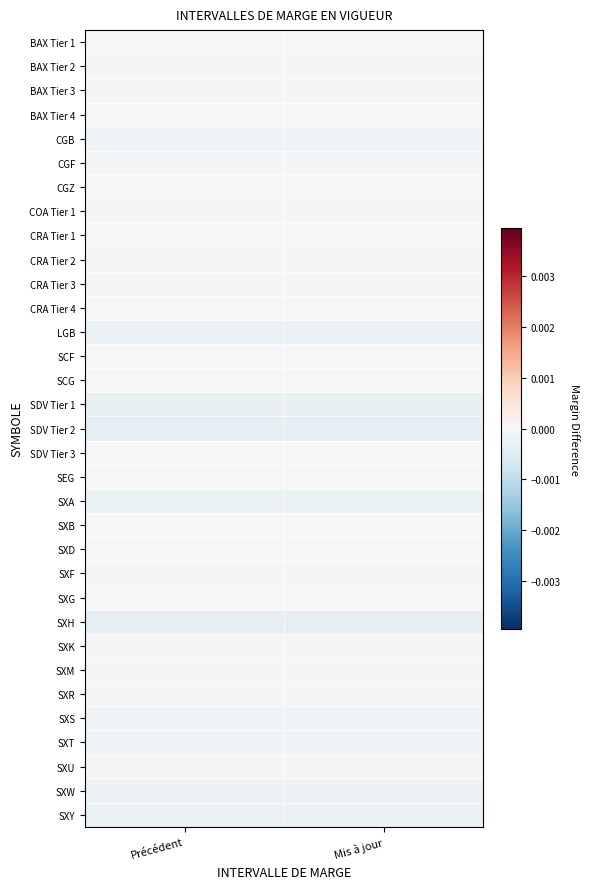

Reading left to right, extract all data points from this chart.

BAX Tier 1: Précédent=-0.0	Mis à jour=-0.0
BAX Tier 2: Précédent=-0.0	Mis à jour=-0.0
BAX Tier 3: Précédent=-0.0	Mis à jour=-0.0
BAX Tier 4: Précédent=-0.0	Mis à jour=-0.0
CGB: Précédent=-0.0	Mis à jour=-0.0
CGF: Précédent=-0.0	Mis à jour=-0.0
CGZ: Précédent=-0.0	Mis à jour=-0.0
COA Tier 1: Précédent=-0.0	Mis à jour=-0.0
CRA Tier 1: Précédent=-0.0	Mis à jour=-0.0
CRA Tier 2: Précédent=-0.0	Mis à jour=-0.0
CRA Tier 3: Précédent=-0.0	Mis à jour=-0.0
CRA Tier 4: Précédent=-0.0	Mis à jour=-0.0
LGB: Précédent=-0.0	Mis à jour=-0.0
SCF: Précédent=-0.0	Mis à jour=-0.0
SCG: Précédent=-0.0	Mis à jour=-0.0
SDV Tier 1: Précédent=-0.0	Mis à jour=-0.0
SDV Tier 2: Précédent=-0.0	Mis à jour=-0.0
SDV Tier 3: Précédent=-0.0	Mis à jour=-0.0
SEG: Précédent=0.0	Mis à jour=0.0
SXA: Précédent=-0.0	Mis à jour=-0.0
SXB: Précédent=-0.0	Mis à jour=-0.0
SXD: Précédent=0.0	Mis à jour=0.0
SXF: Précédent=0.0	Mis à jour=0.0
SXG: Précédent=-0.0	Mis à jour=-0.0
SXH: Précédent=-0.0	Mis à jour=-0.0
SXK: Précédent=0.0	Mis à jour=0.0
SXM: Précédent=0.0	Mis à jour=0.0
SXR: Précédent=-0.0	Mis à jour=-0.0
SXS: Précédent=-0.0	Mis à jour=-0.0
SXT: Précédent=-0.0	Mis à jour=-0.0
SXU: Précédent=0.0	Mis à jour=0.0
SXW: Précédent=-0.0	Mis à jour=-0.0
SXY: Précédent=-0.0	Mis à jour=-0.0